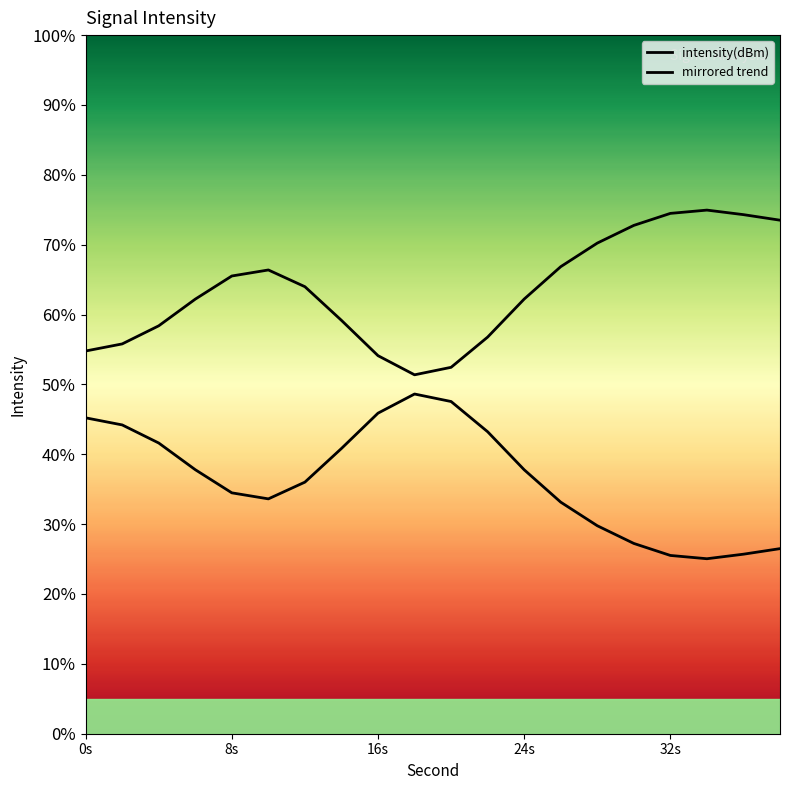

Reading left to right, what are all the values shown in this chart?

intensity(dBm): 54.8	55.8	58.4	62.2	65.5	66.4	64.0	59.2	54.1	51.4	52.4	56.8	62.2	66.9	70.2	72.8	74.5	75.0	74.3	73.5
mirrored trend: 45.2	44.2	41.6	37.8	34.5	33.6	36.0	40.8	45.9	48.6	47.6	43.2	37.8	33.1	29.8	27.2	25.5	25.0	25.7	26.5